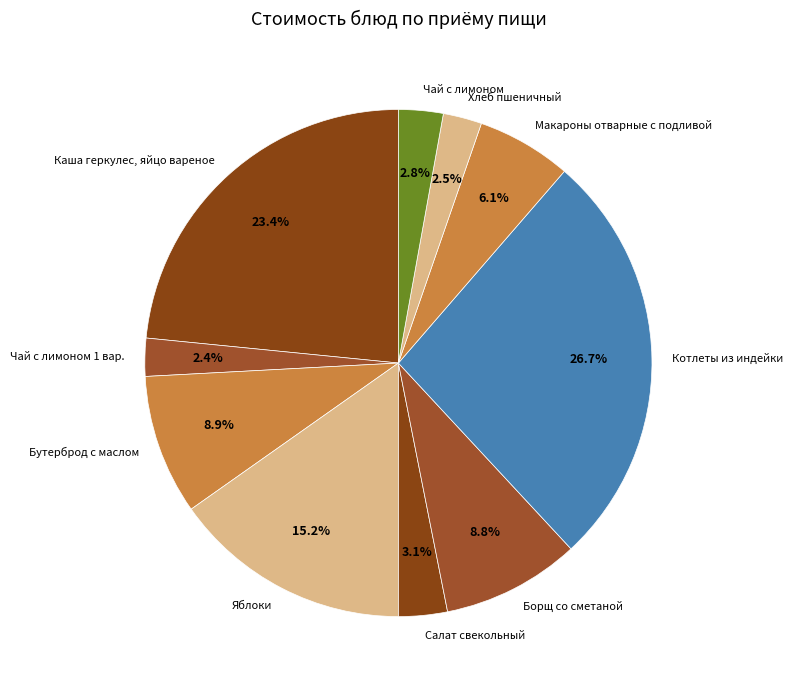

What is the total percentage of Борщ со сметаной and Котлеты из индейки?

35.5%